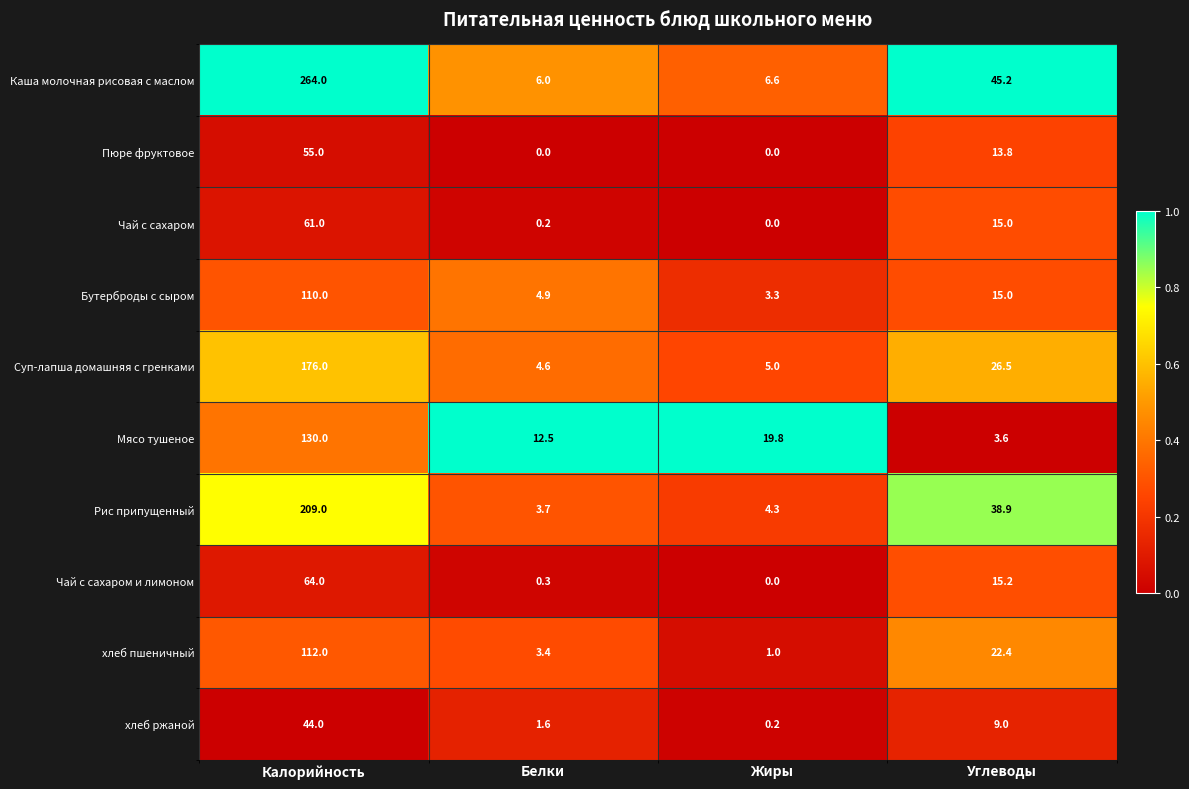

At Белки, list the series in order from smallest to largest.

Пюре фруктовое, Чай с сахаром, Чай с сахаром и лимоном, хлеб ржаной, хлеб пшеничный, Рис припущенный, Суп-лапша домашняя с гренками, Бутерброды с сыром, Каша молочная рисовая с маслом, Мясо тушеное